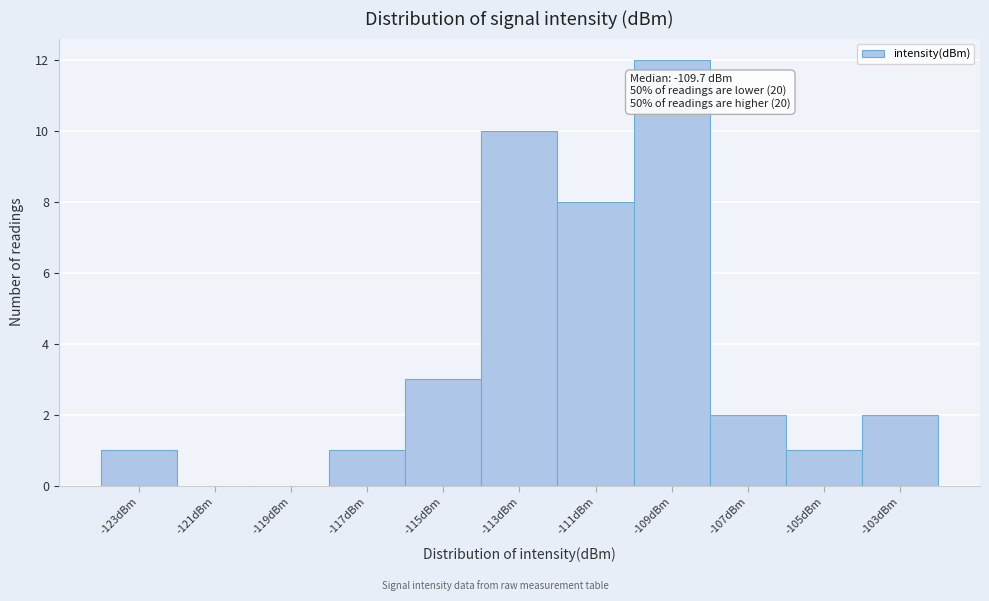

Reading right to left, list all the values displayed in this chart.

-103dBm=2	-105dBm=1	-107dBm=2	-109dBm=12	-111dBm=8	-113dBm=10	-115dBm=3	-117dBm=1	-119dBm=0	-121dBm=0	-123dBm=1